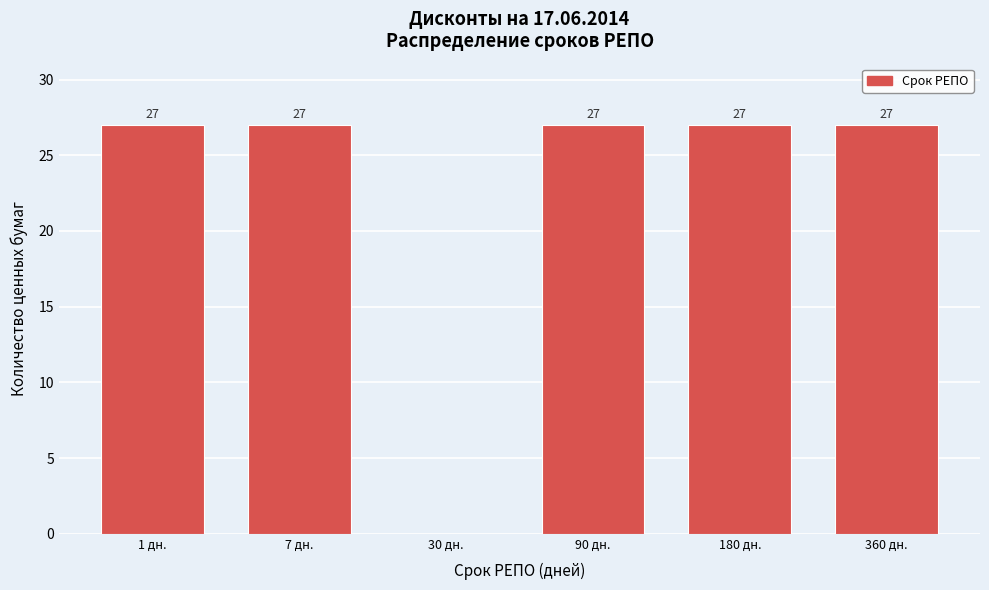

Reading right to left, transcribe all the data shown in this chart.

360 дн.=27	180 дн.=27	90 дн.=27	30 дн.=0	7 дн.=27	1 дн.=27